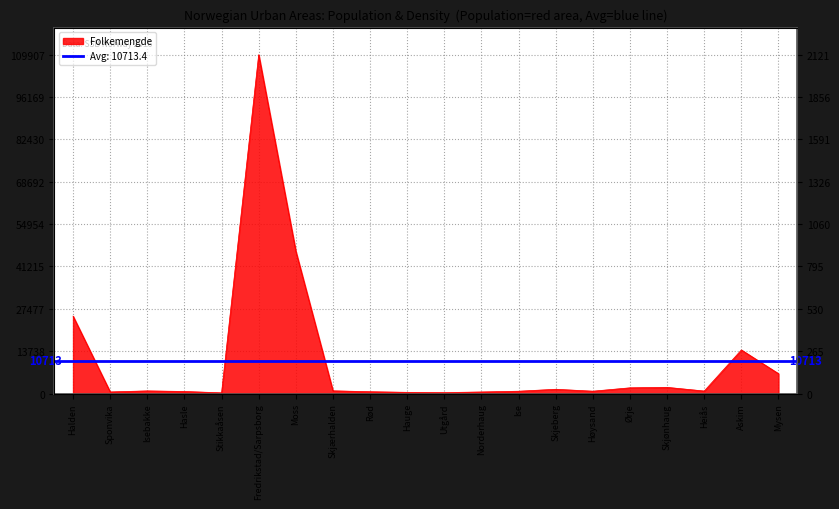

What is the smallest value displayed?

228